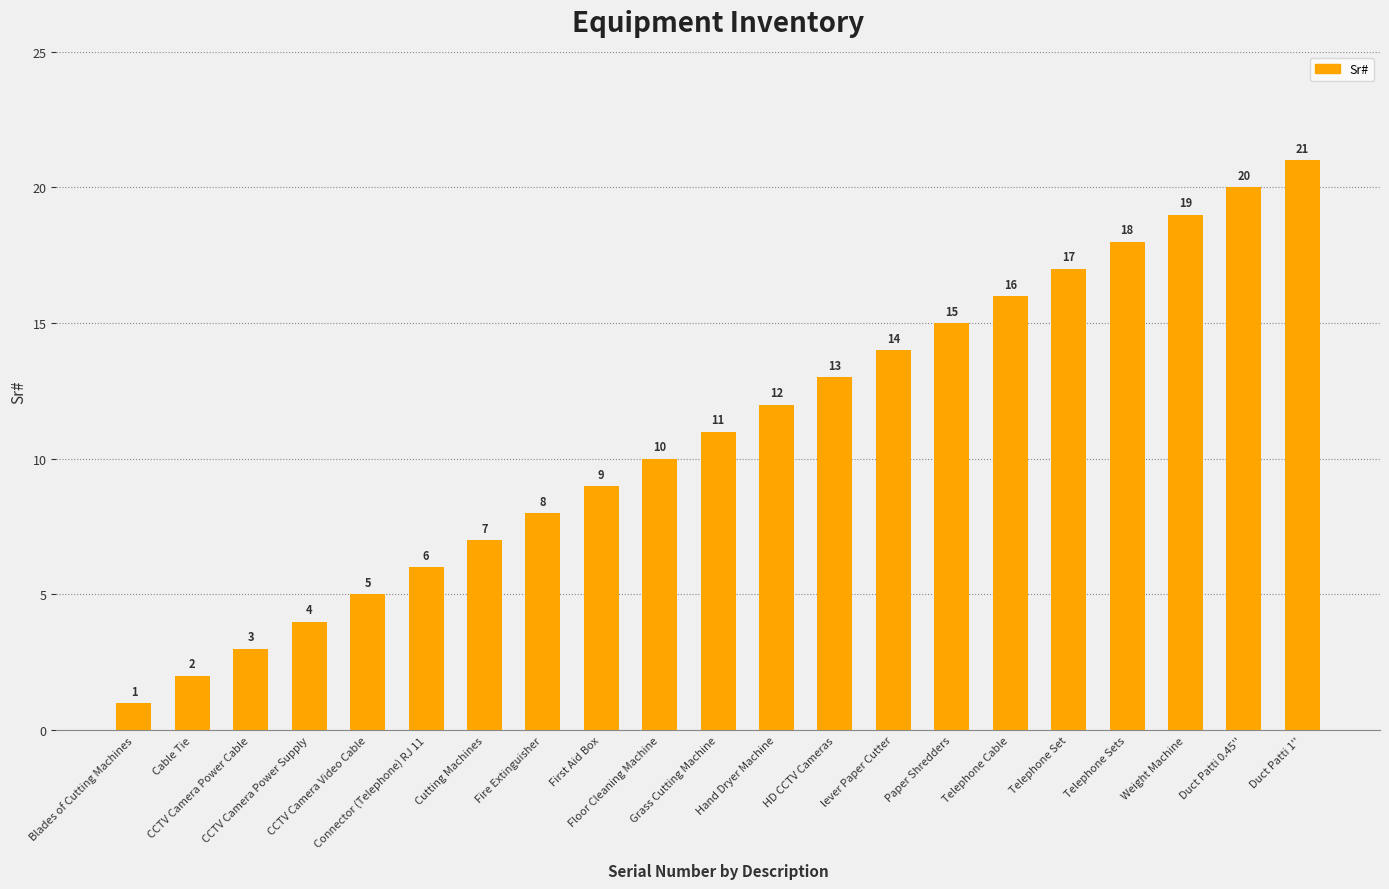

Does the chart contain stacked bars?

No